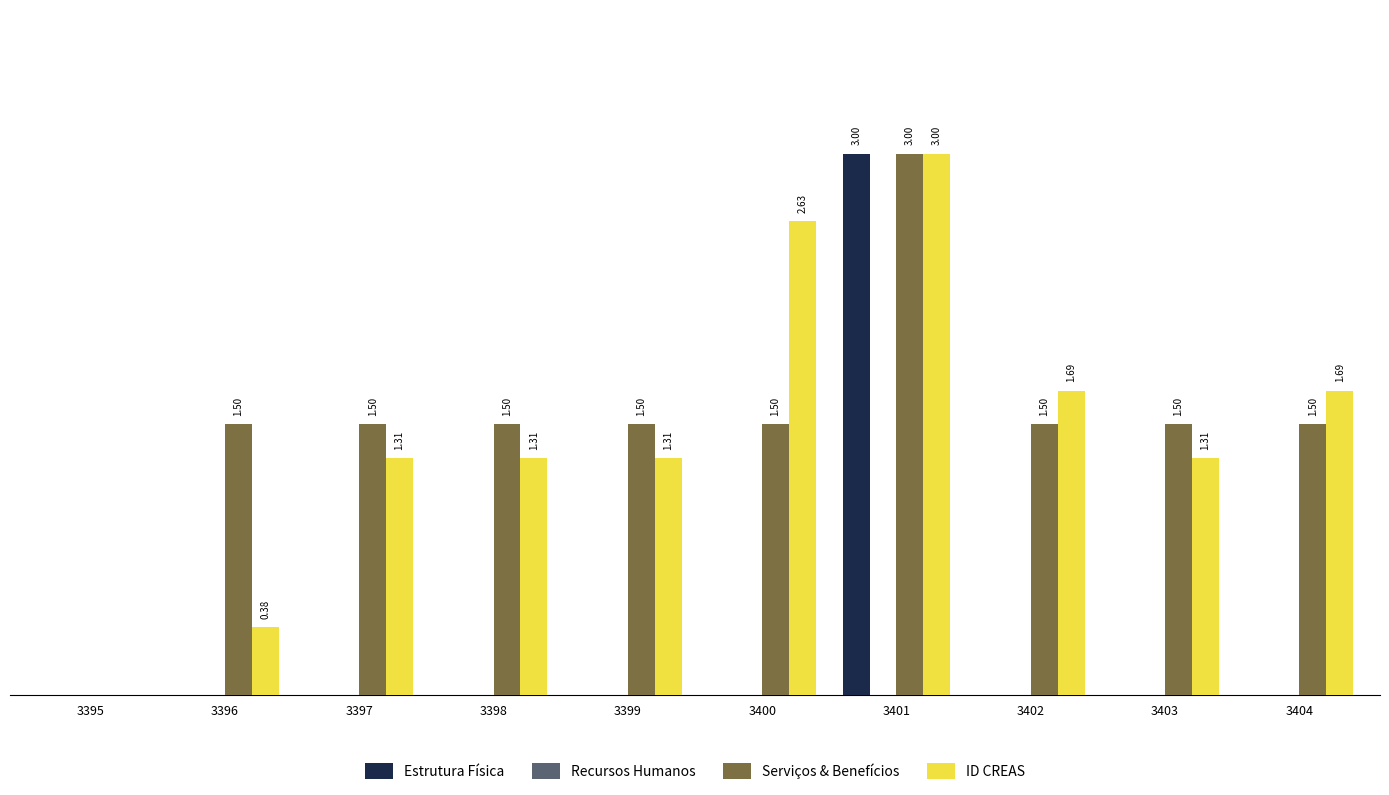

Is the value of ID CREAS at 3399 greater than the value of Estrutura Física at 3399?

Yes